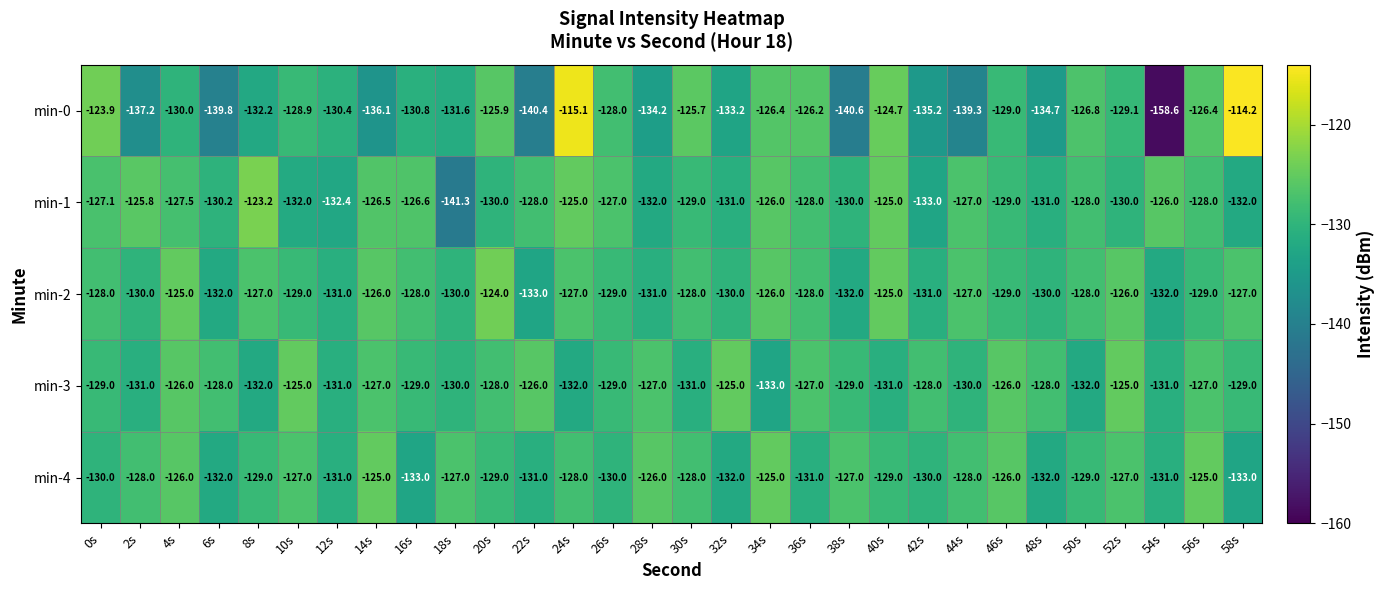

At which category does the chart reach its peak across all series?

58s